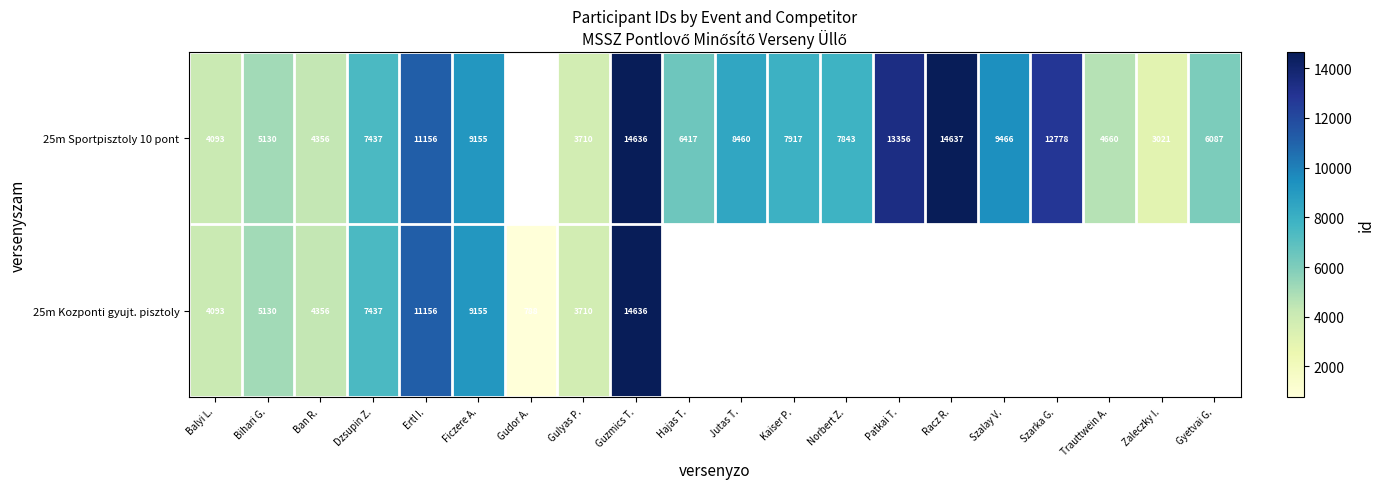

True or false: 25m Sportpisztoly 10 pont has a value of 22761.7 at Patkai T..

False